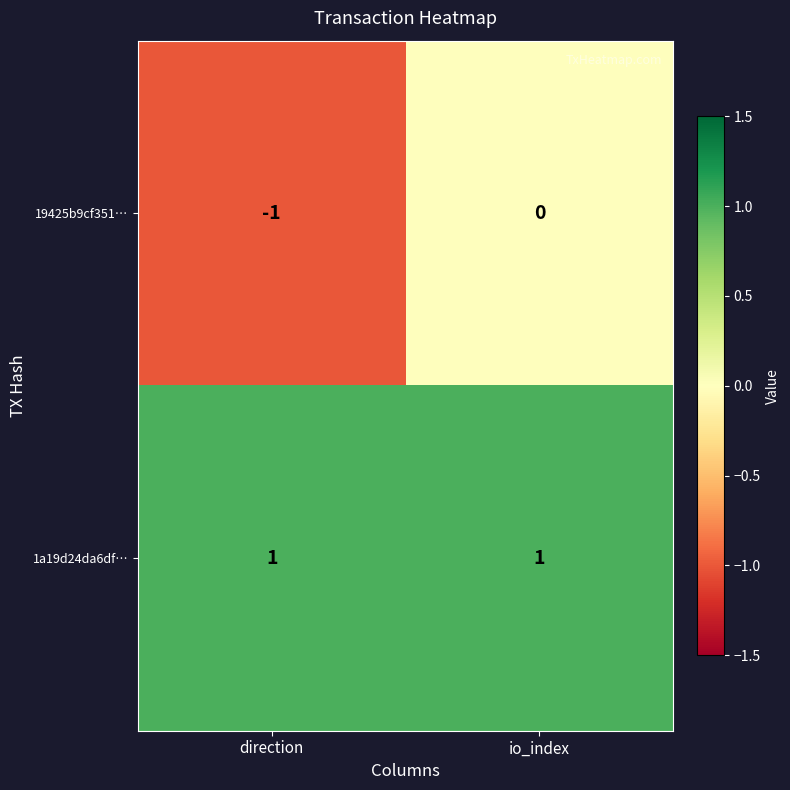

True or false: 1a19d24da6df… has a value of 1 at io_index.

True